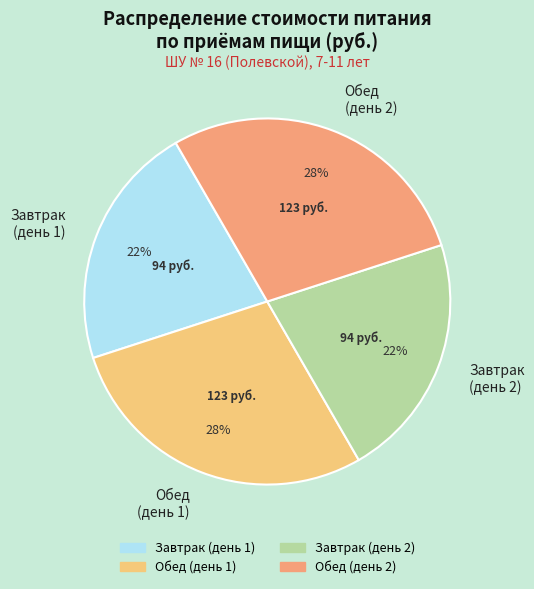

True or false: Завтрак (день 1) accounts for 16% of the total.

False